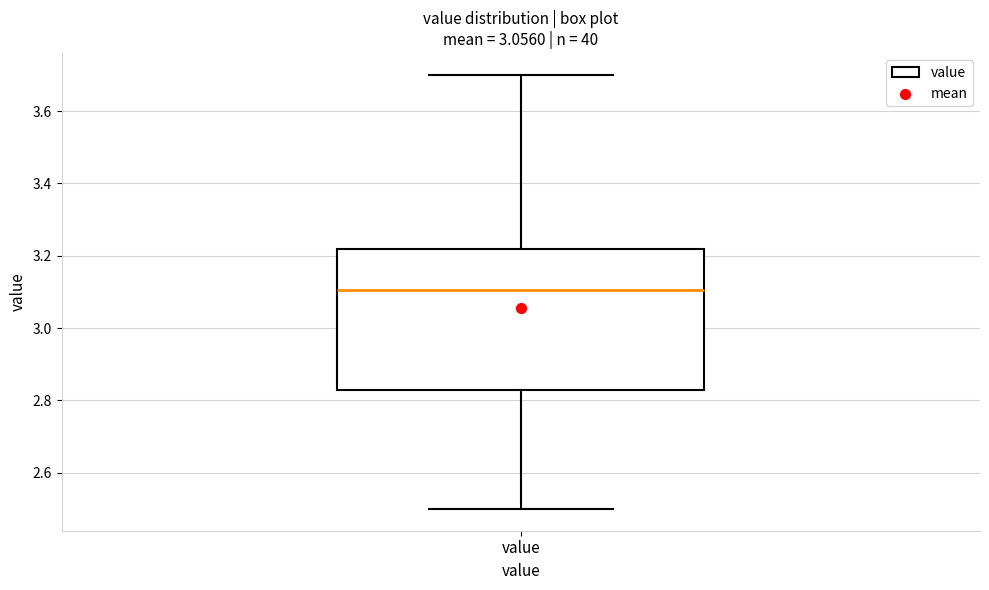

Read this box plot against the y-axis: the position of the median line, the range covered by the box, and the ends of both whiskers. The values are not printed on the chart, so give them approximately, as read against the axis.

median 3.10, box 2.84 to 3.22, whiskers 2.50 to 3.70